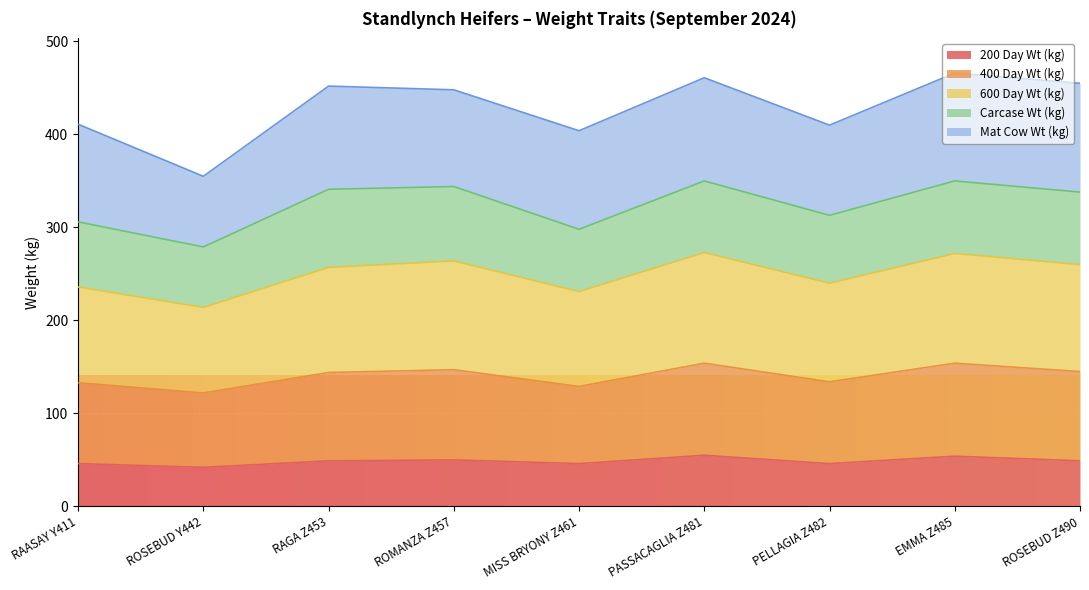

True or false: 400 Day Wt (kg) and 600 Day Wt (kg) cross at least once.

False